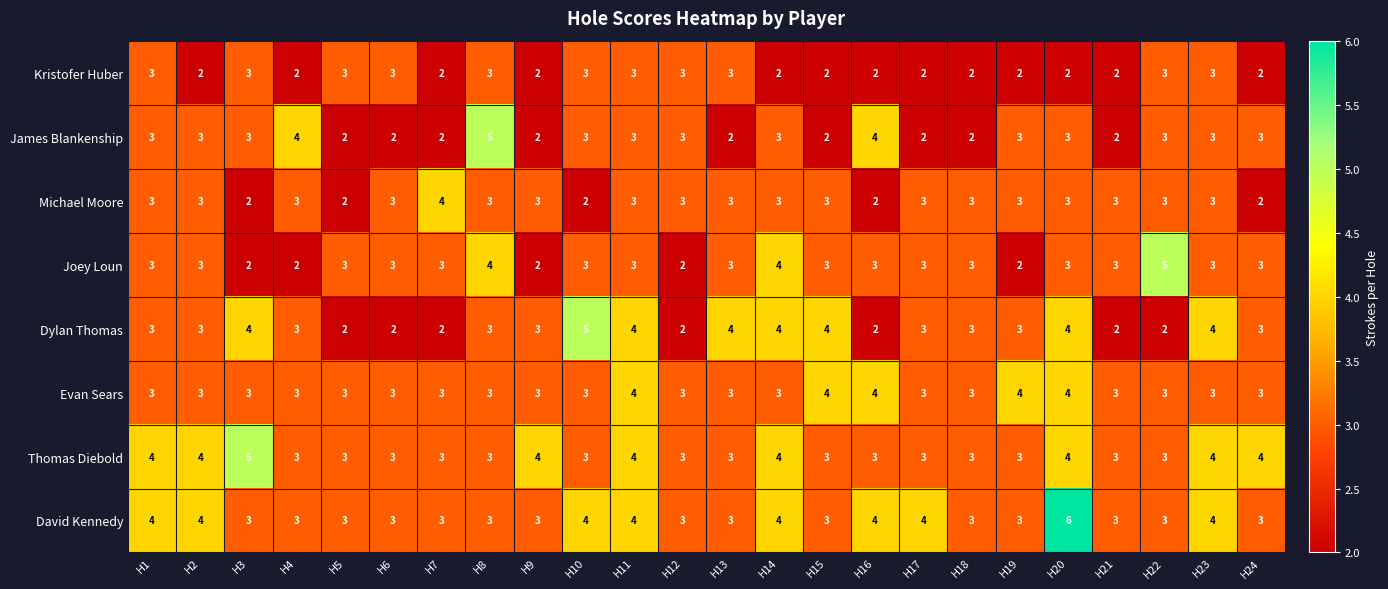

How many Evan Sears values are between 3 and 4?

24